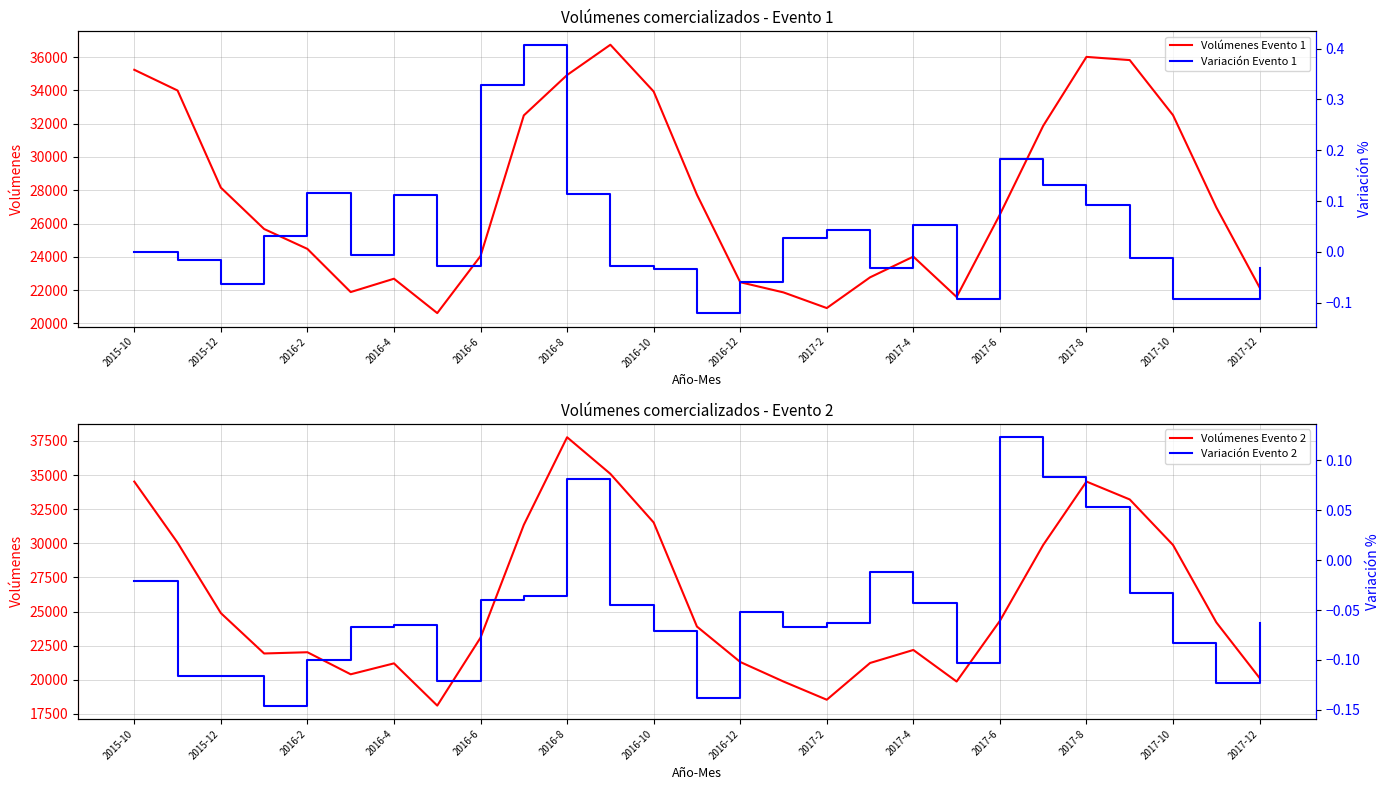

True or false: Volúmenes Evento 1 and Variación Evento 2 cross at least once.

False